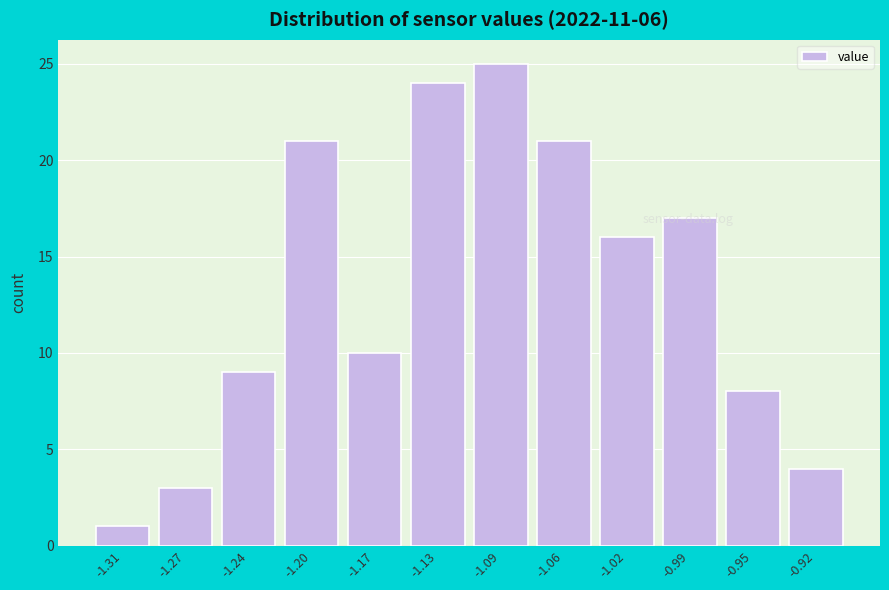

Reading right to left, transcribe all the data shown in this chart.

-0.92=4	-0.95=8	-0.99=17	-1.02=16	-1.06=21	-1.09=25	-1.13=24	-1.17=10	-1.20=21	-1.24=9	-1.27=3	-1.31=1